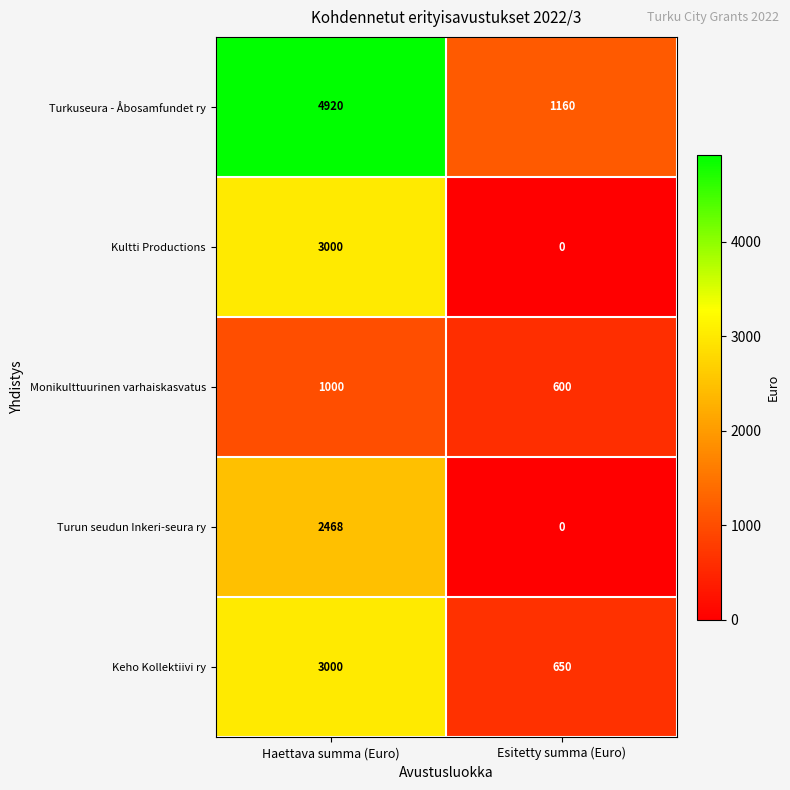

Which category has the highest value across all series?

Haettava summa (Euro)